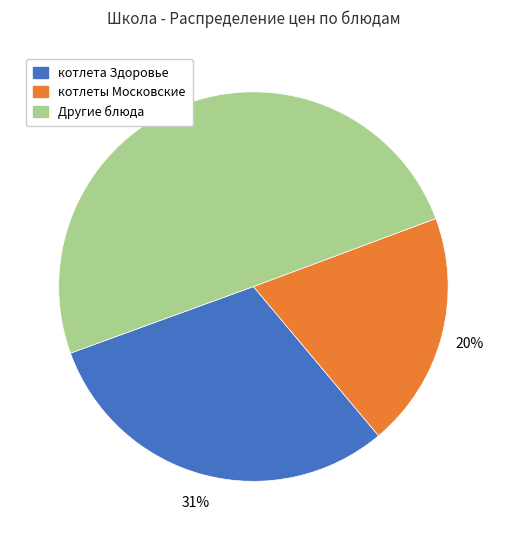

Which category has the smallest portion of the pie?

котлеты Московские